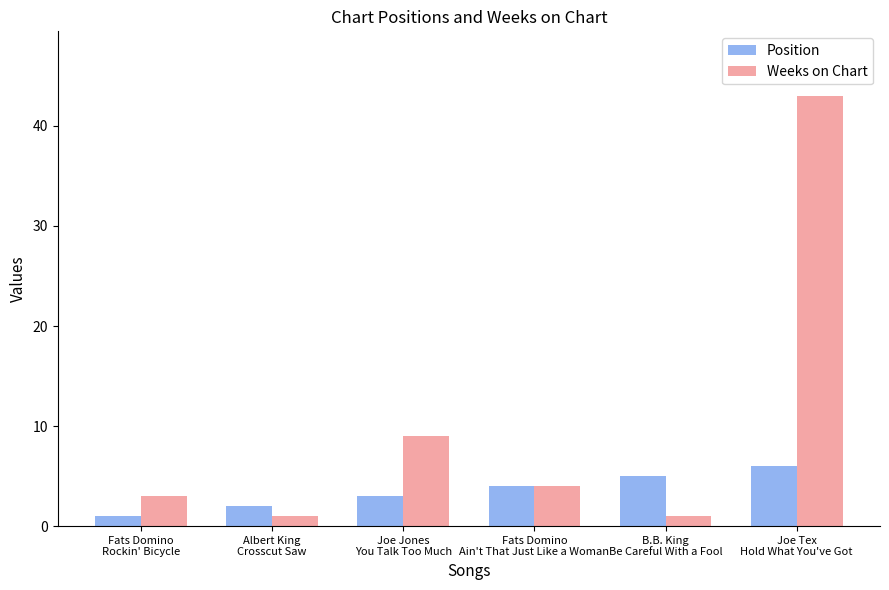

At how many categories does at least one series exceed 35?

1